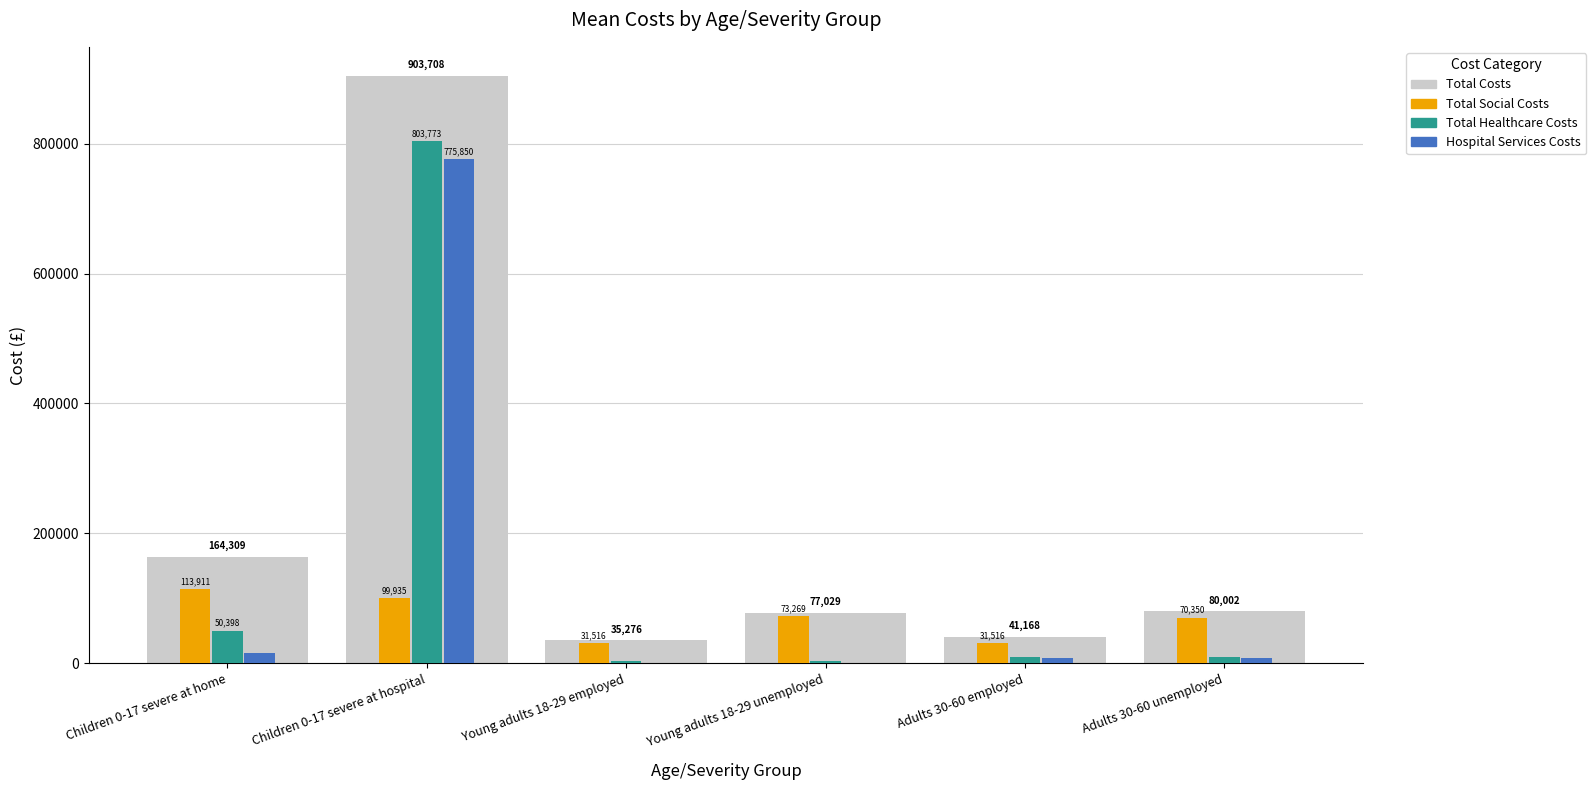

Between Children 0-17 severe at hospital and Young adults 18-29 employed, which series saw the biggest shift?

Total Costs